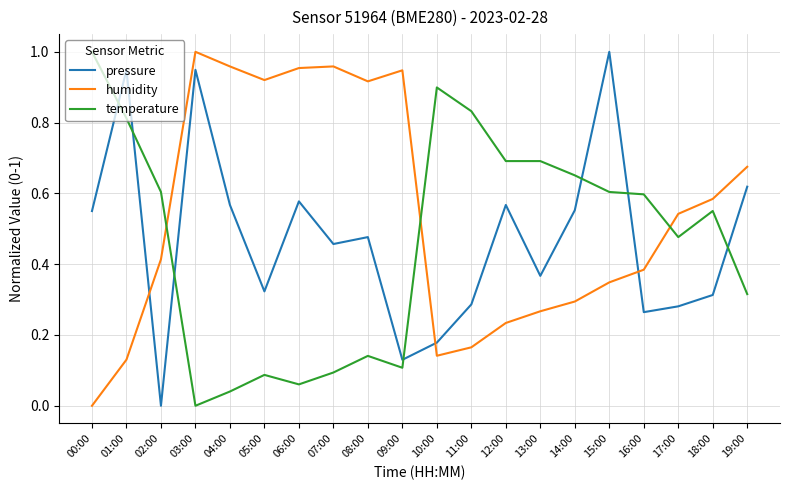

The value of temperature at 12:00 is 0.9. True or false?

False